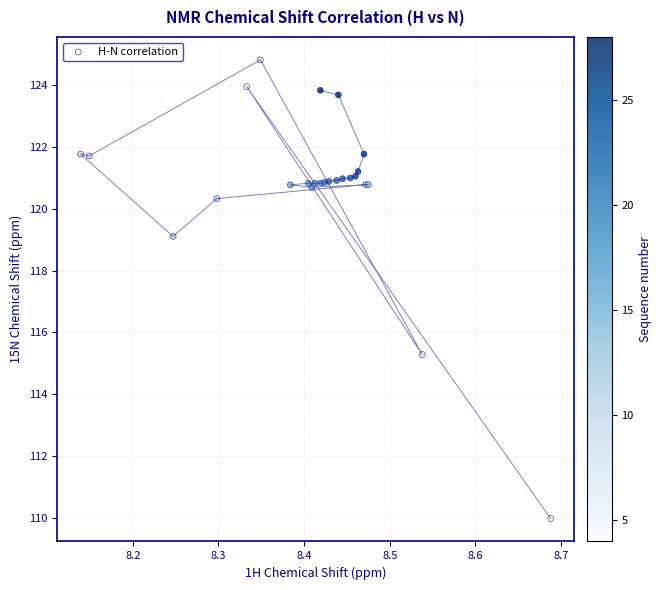

What Y value in the scatter plot is closest to 117?

115.3